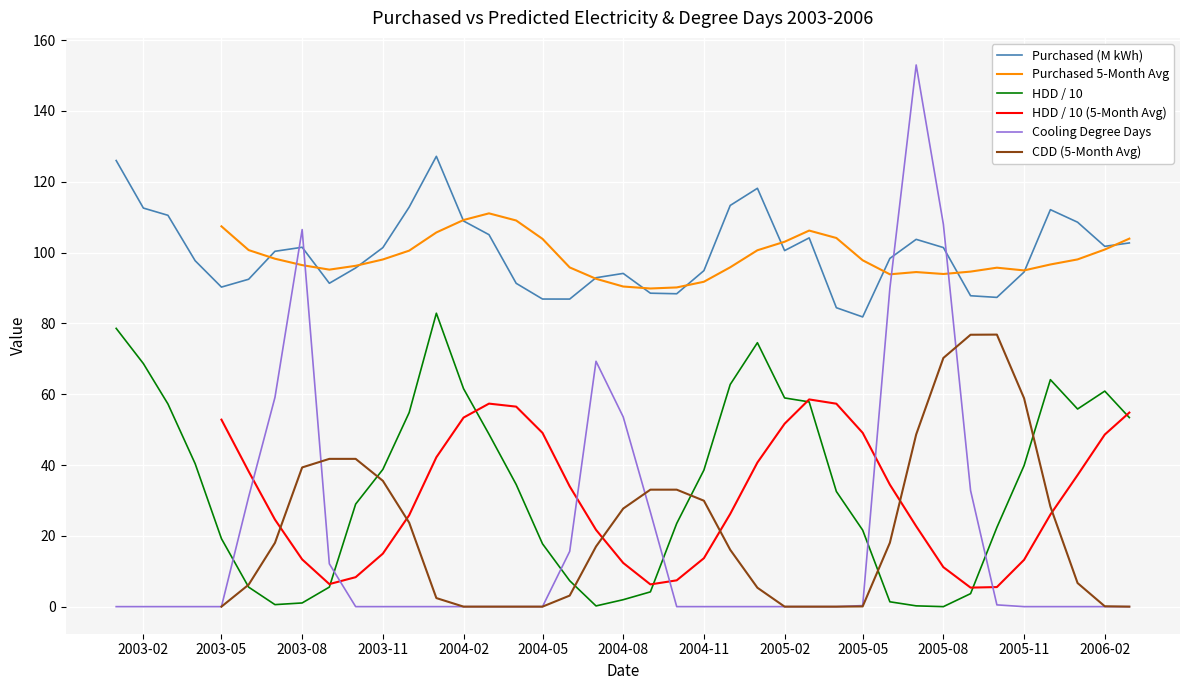

Which series has the largest range (max minus min)?

Cooling Degree Days